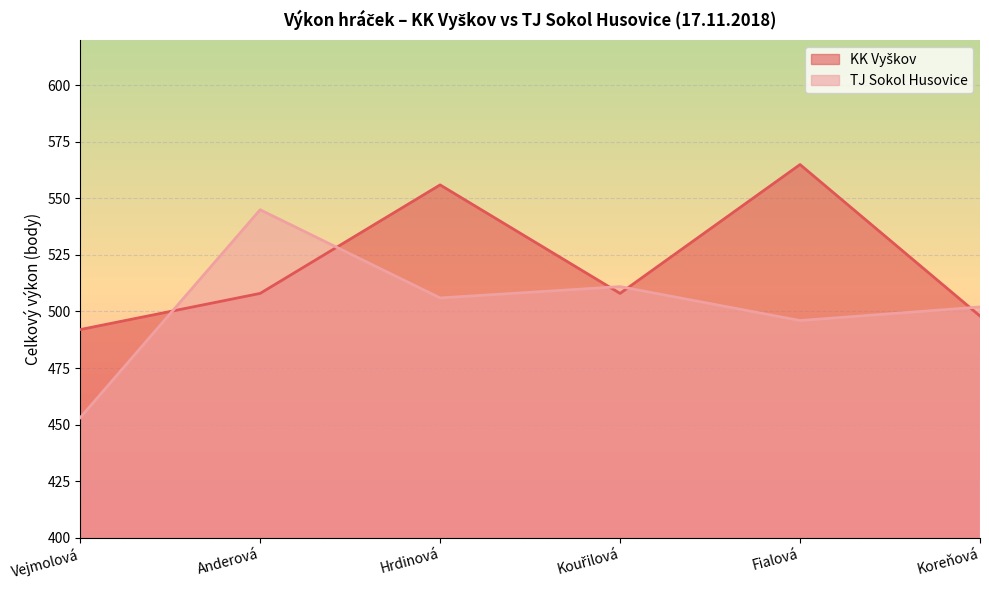

Where is the first local maximum for KK Vyškov?

Hrdinová